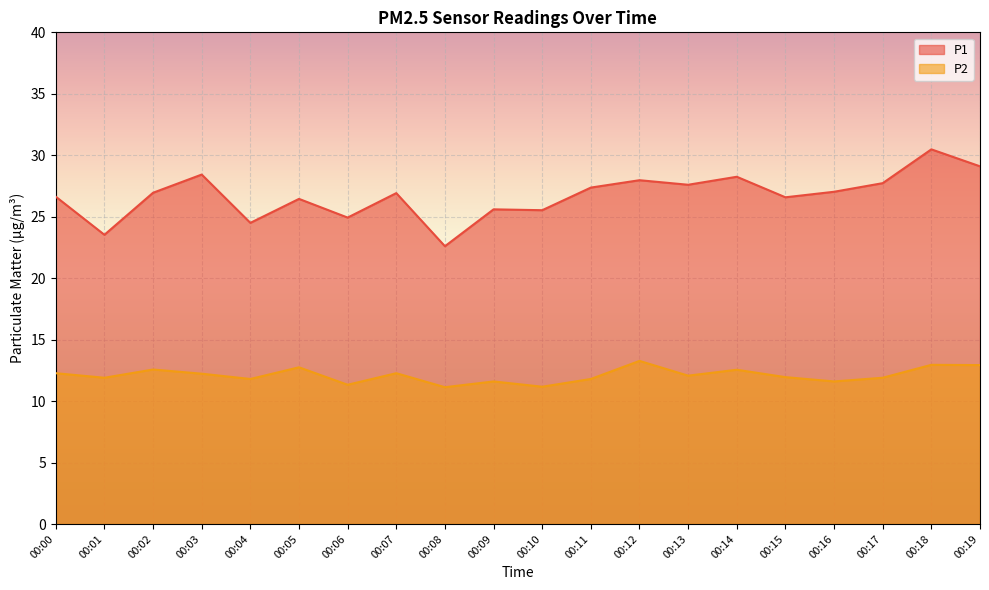

Count the number of categories in the chart.

20